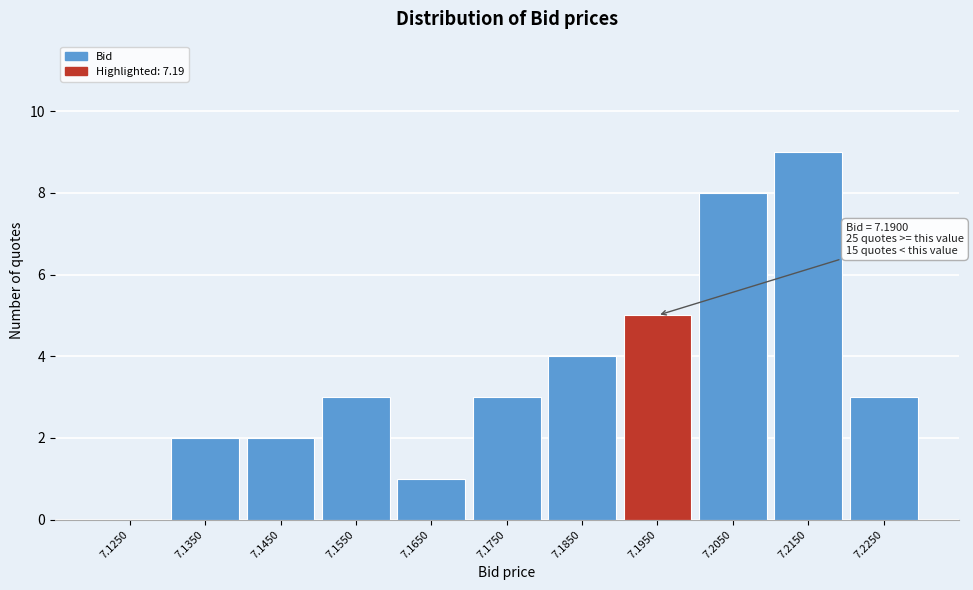

Which range on the x-axis has the tallest bar?

7.21 to 7.22